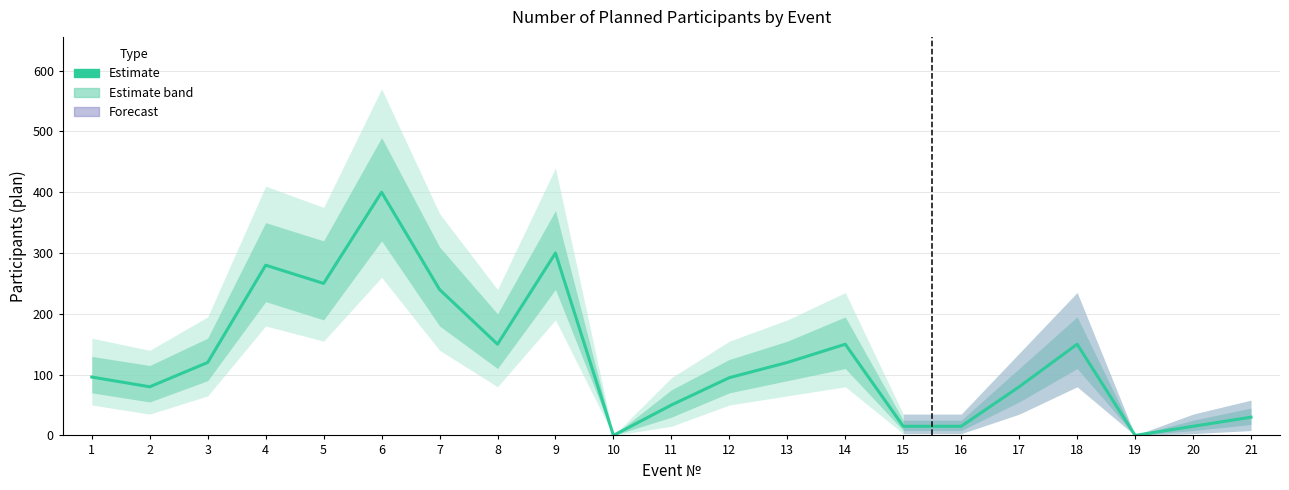

How many categories are shown in the chart?

21